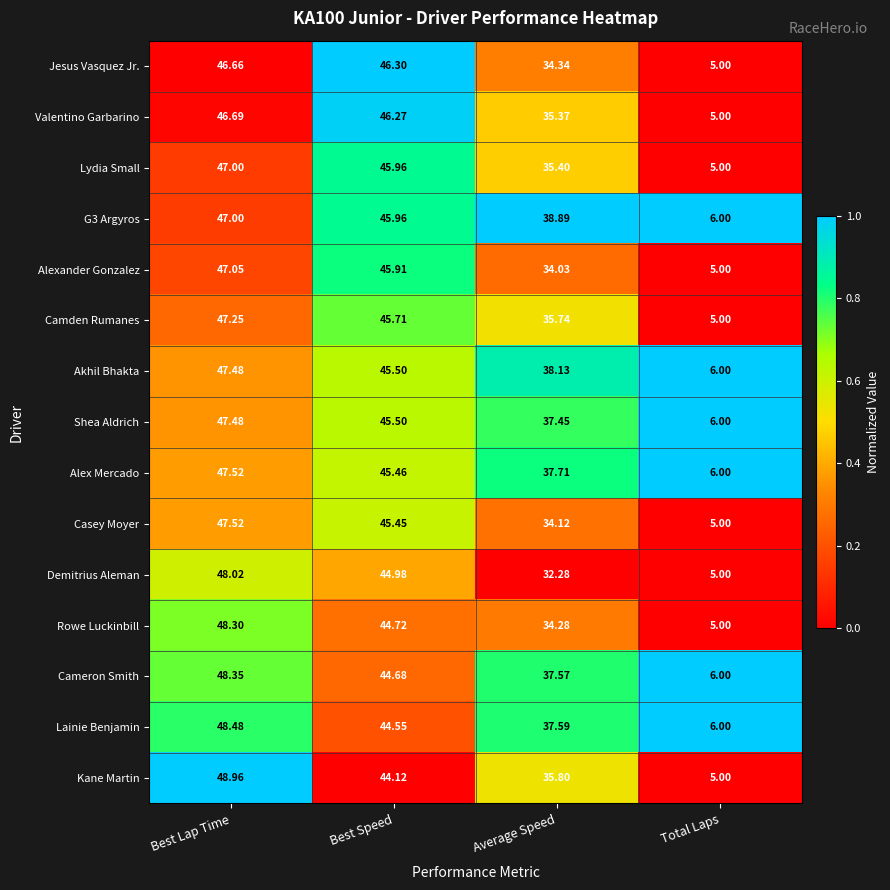

Which series changed the most between Best Lap Time and Total Laps?

Kane Martin